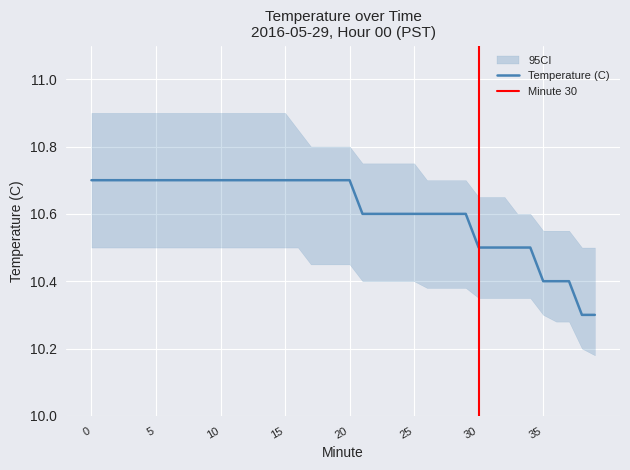

Is this an area chart (filled region under the line)?

No